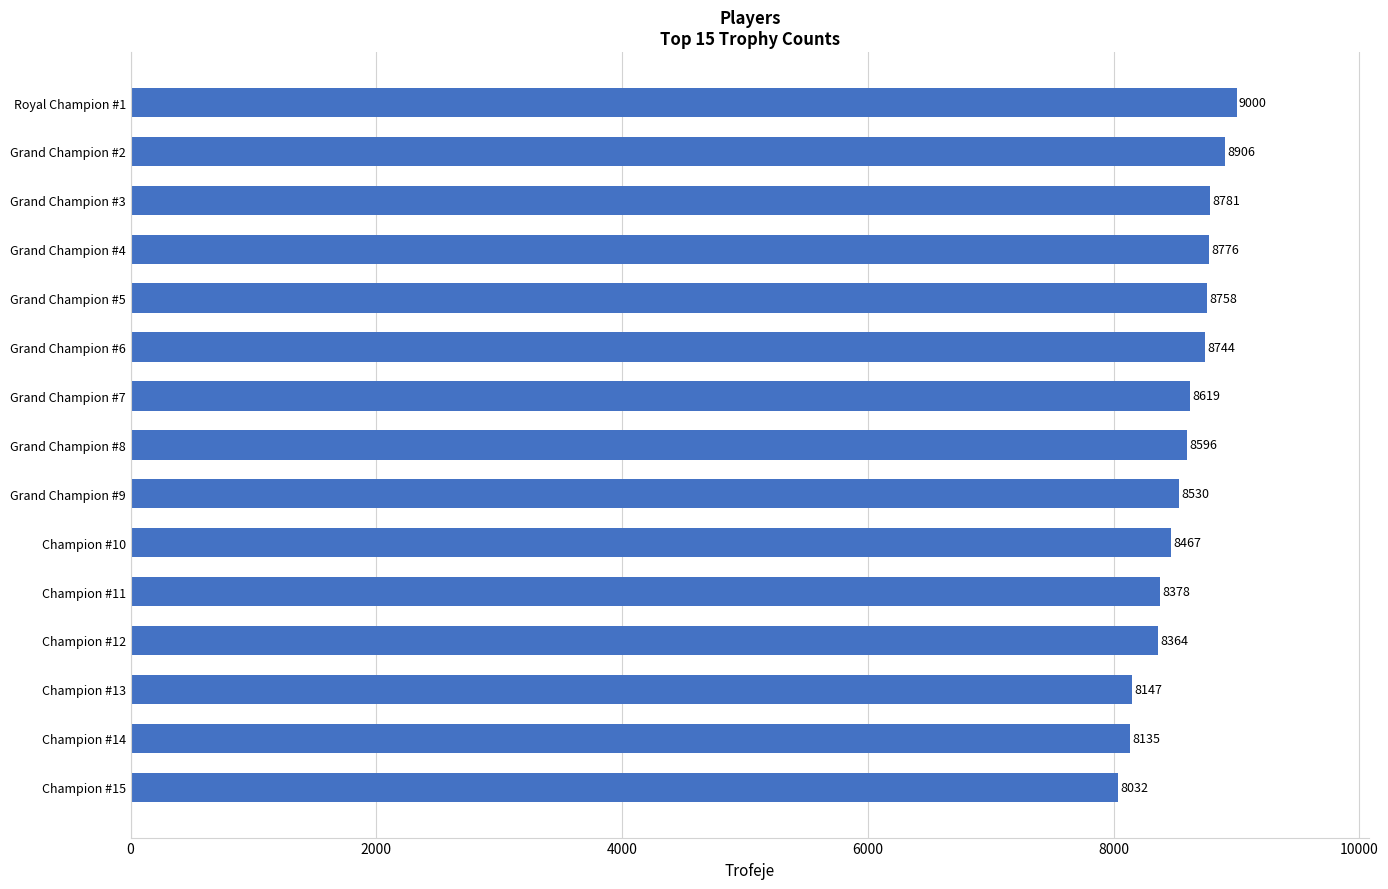

At which label is the value closest to 8516?

Grand Champion #9